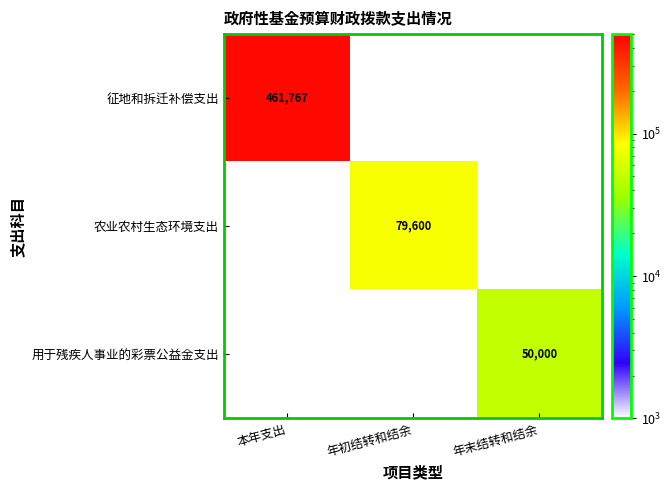

The value of 农业农村生态环境支出 at 年初结转和结余 is 79600.0. True or false?

True